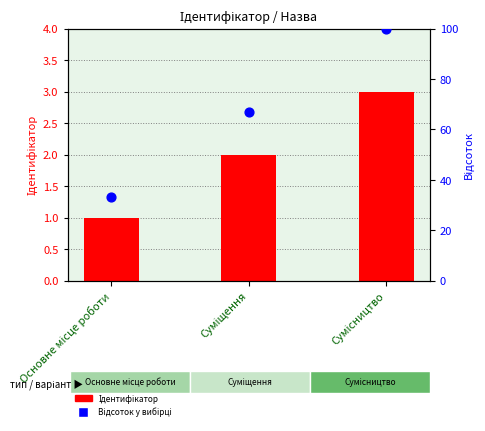

What are all the series names shown in the legend?

Ідентифікатор, Відсоток у вибірці